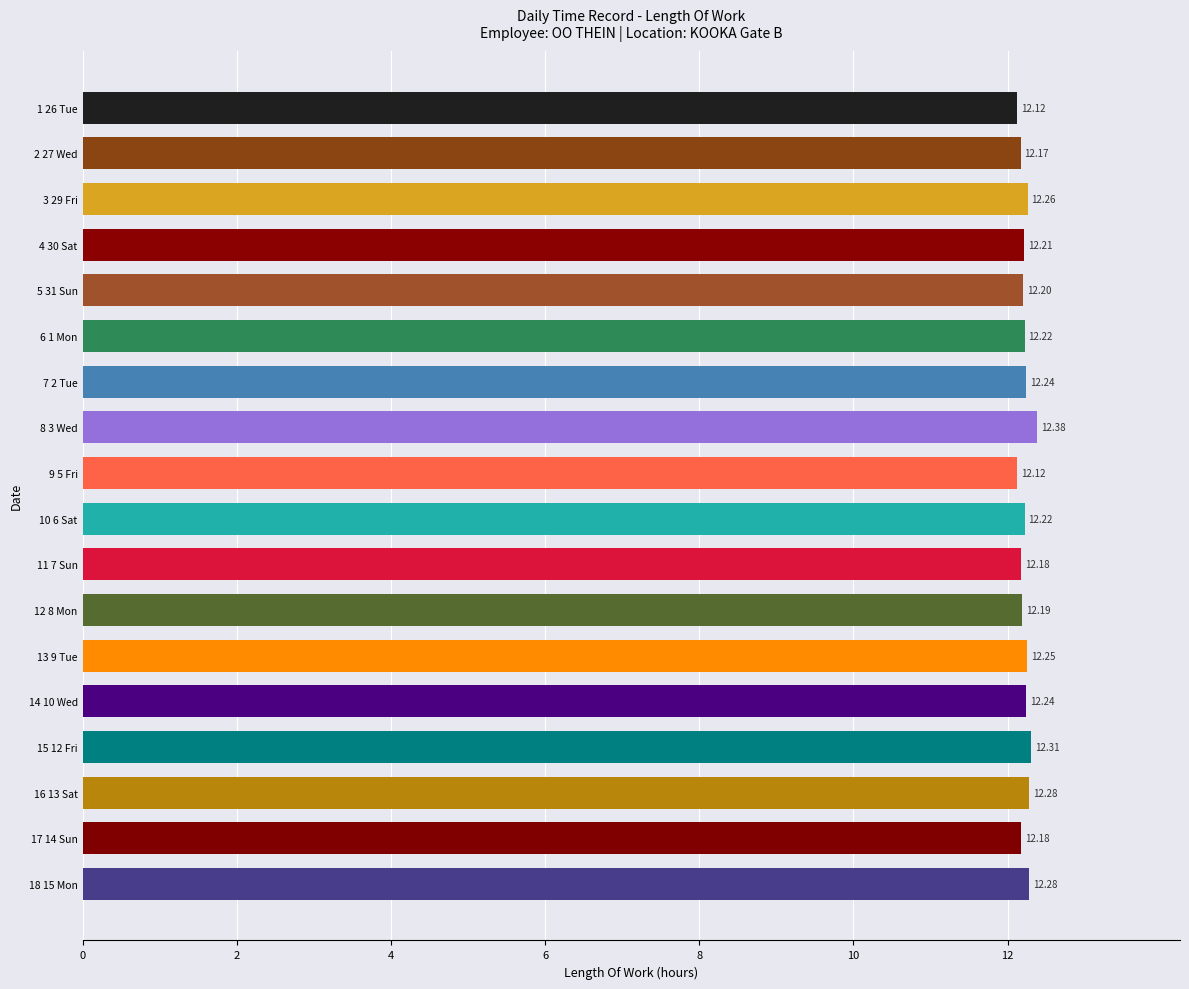

What is the change in value from 1 26 Tue to 13 9 Tue?

+0.1